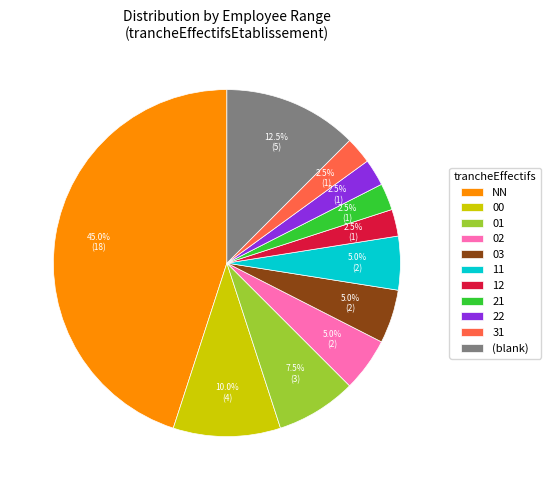

How many segments does this pie chart have?

11